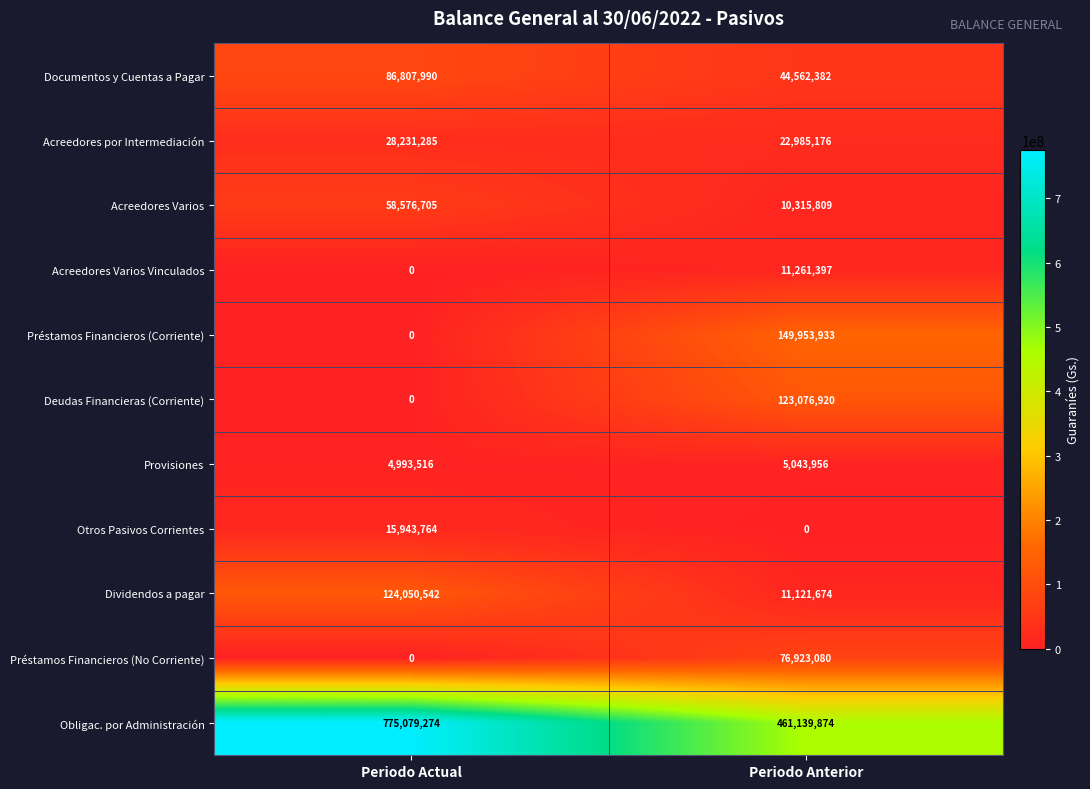

List the series in order of their peak value, lowest first.

Provisiones, Acreedores Varios Vinculados, Otros Pasivos Corrientes, Acreedores por Intermediación, Acreedores Varios, Préstamos Financieros (No Corriente), Documentos y Cuentas a Pagar, Deudas Financieras (Corriente), Dividendos a pagar, Préstamos Financieros (Corriente), Obligac. por Administración